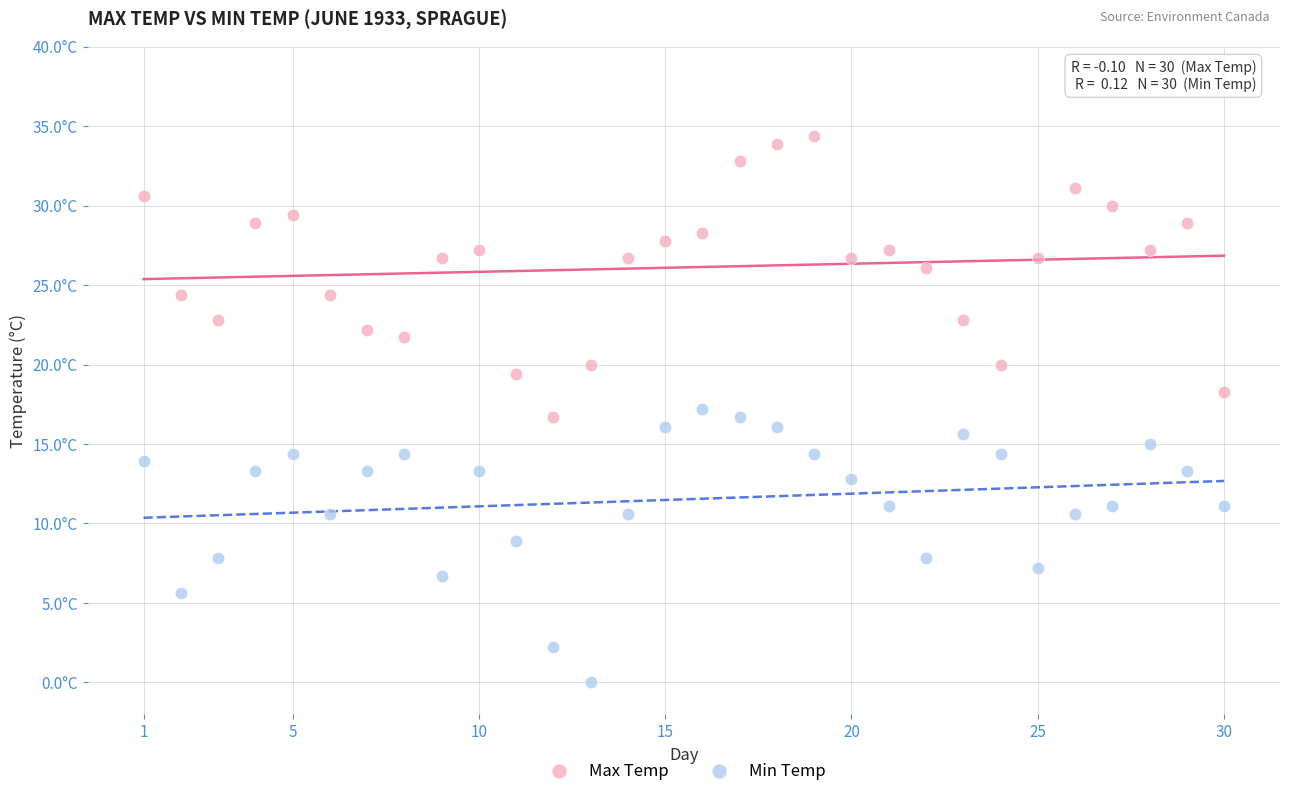

Which series contains the lowest Y value?

Min Temp